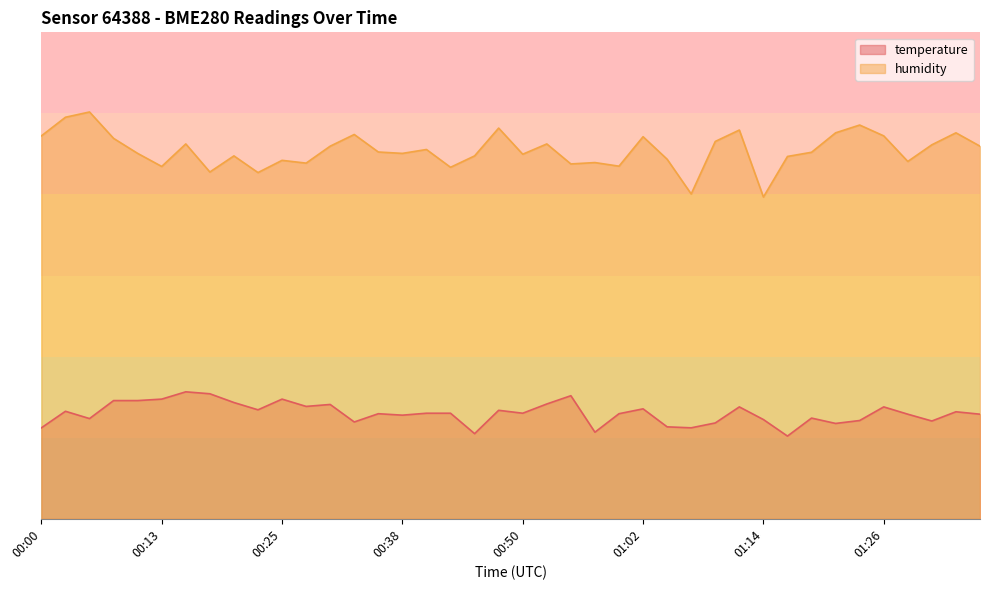

The humidity series shows 72.5 at 01:00. True or false?

True